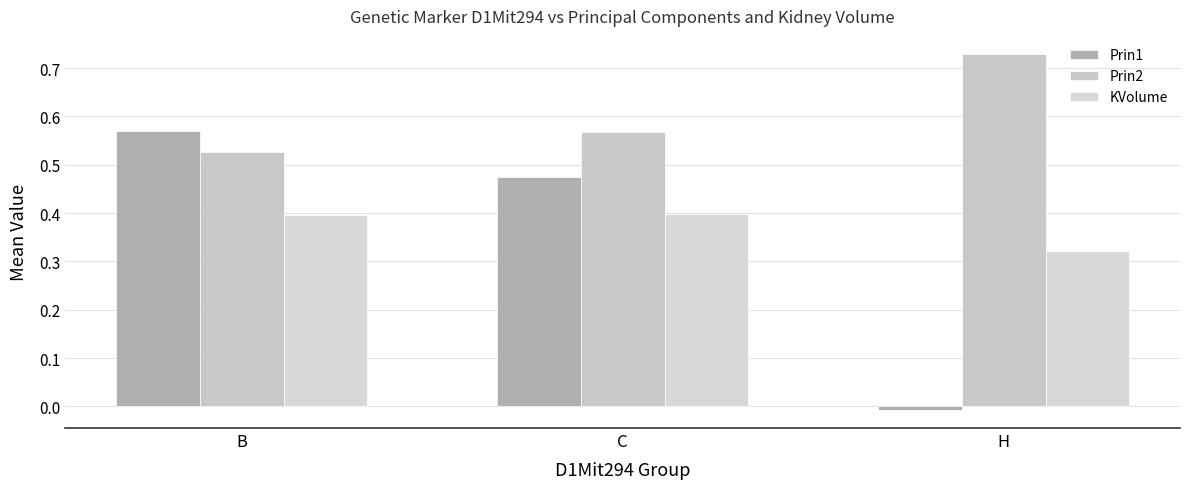

Which series changed the most between B and C?

Prin1